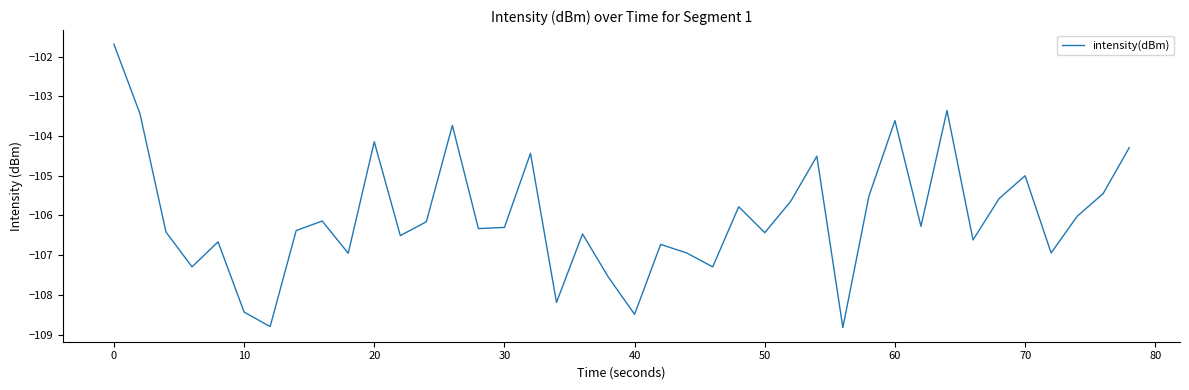

What is the minimum value shown in the chart?

-108.8